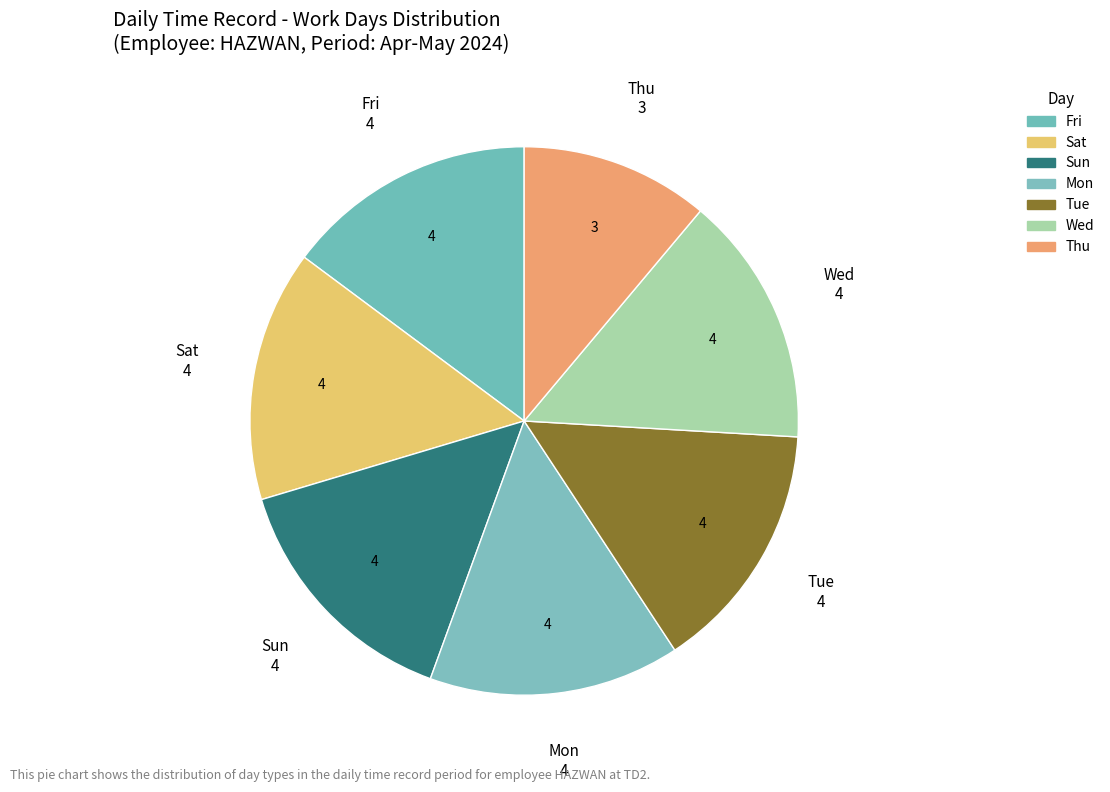

Which category has the smallest portion of the pie?

Thu